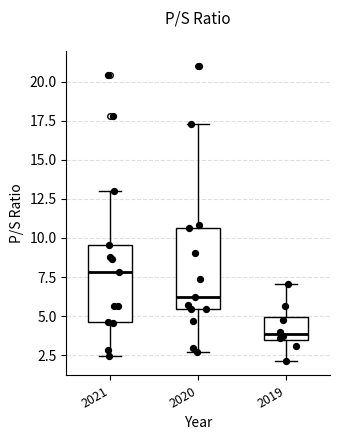

Where does the lower whisker of the box at x = 2021 end on the y-axis? The values are not printed on the chart, so give them approximately, as read against the axis.

2.5